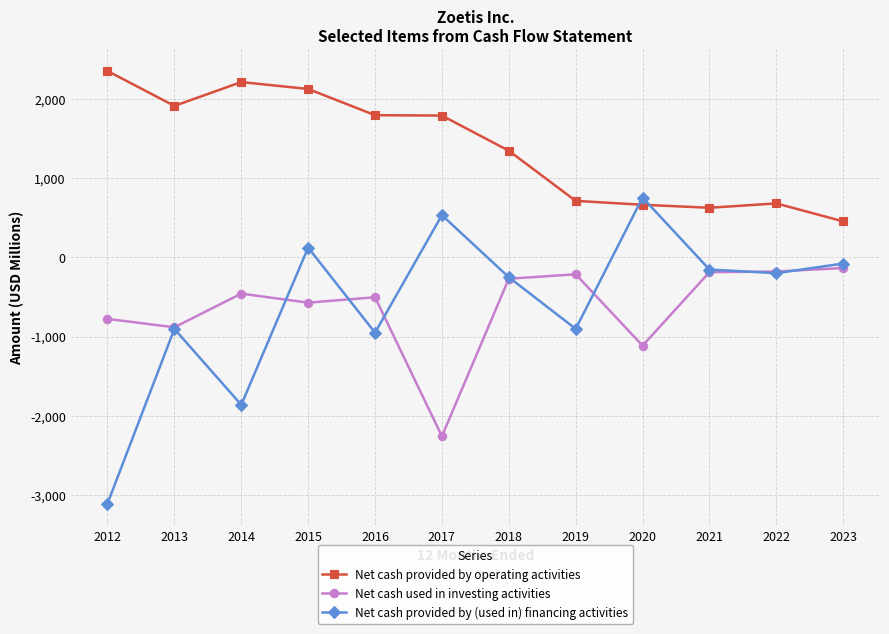

What is the sum of all Net cash used in investing activities values?

-7553